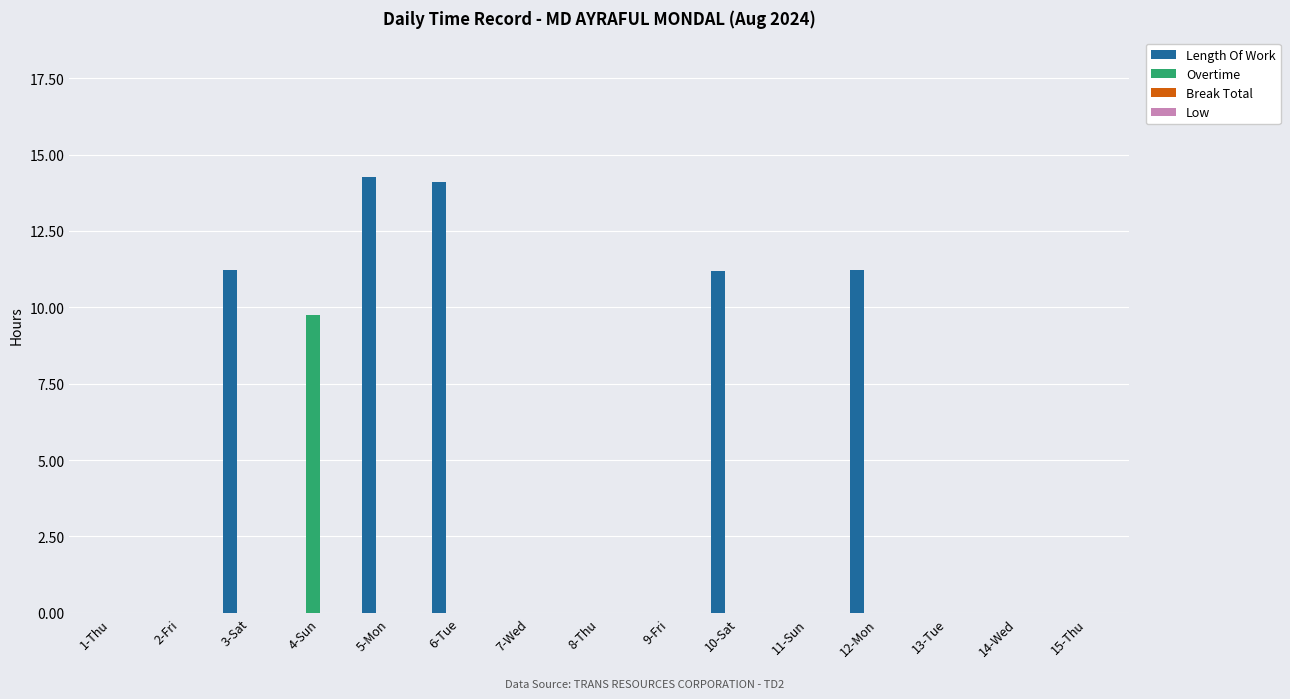

Which series has the largest total across all categories?

Length Of Work